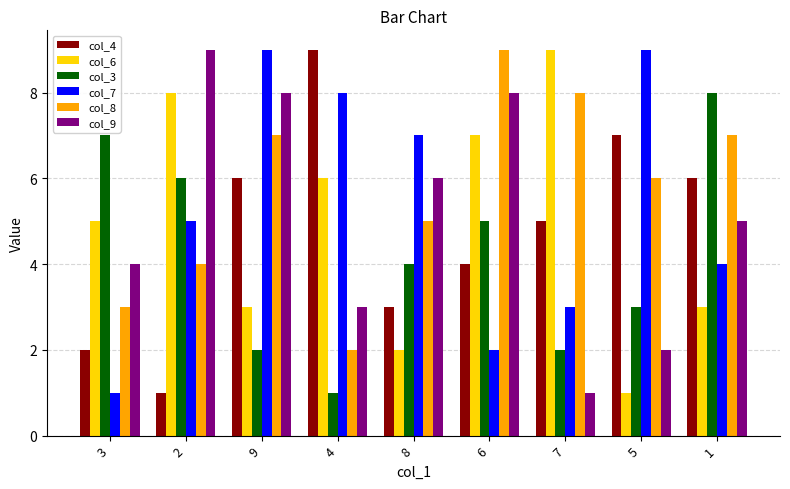

The value of col_8 at 3 is 4. True or false?

False